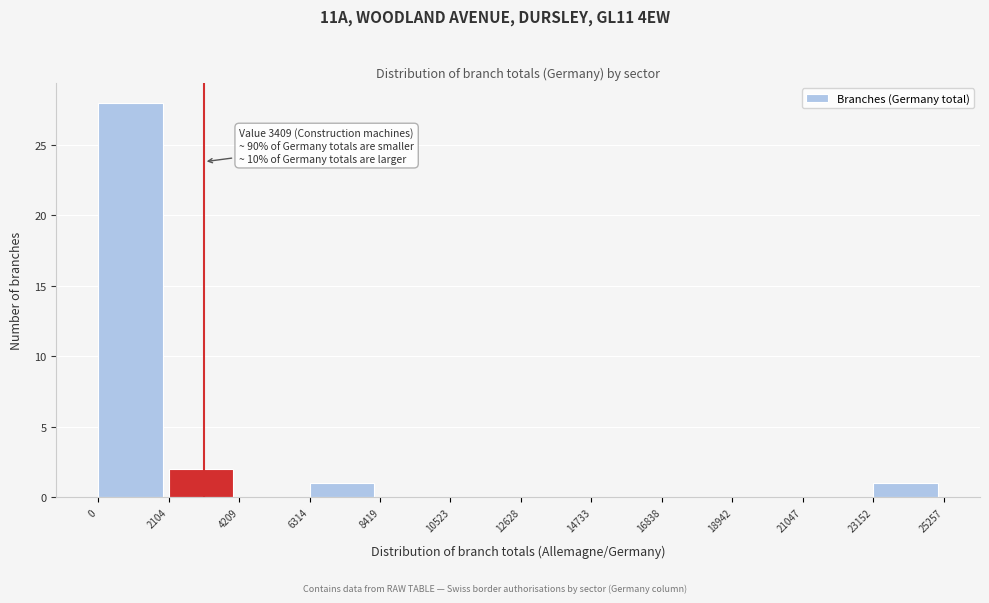

Which range on the x-axis has the tallest bar?

0 to 2104